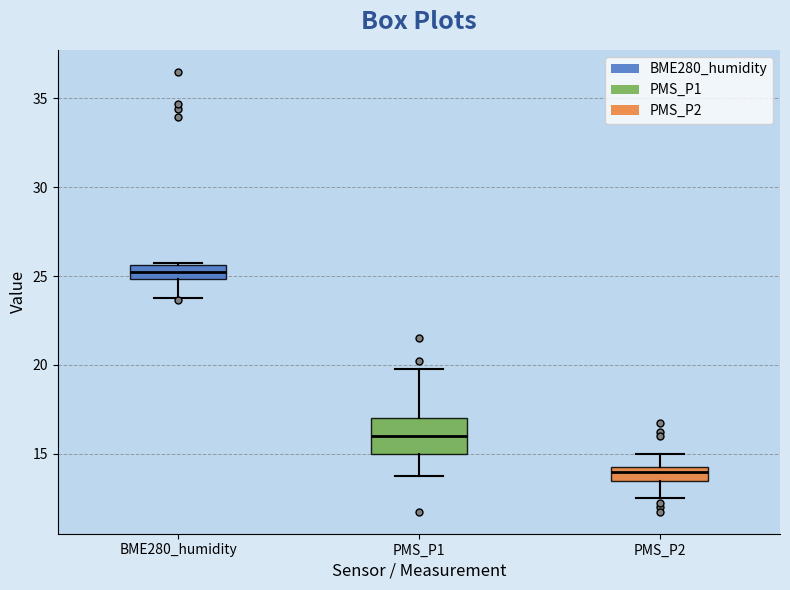

Which box has the highest median line?

BME280_humidity